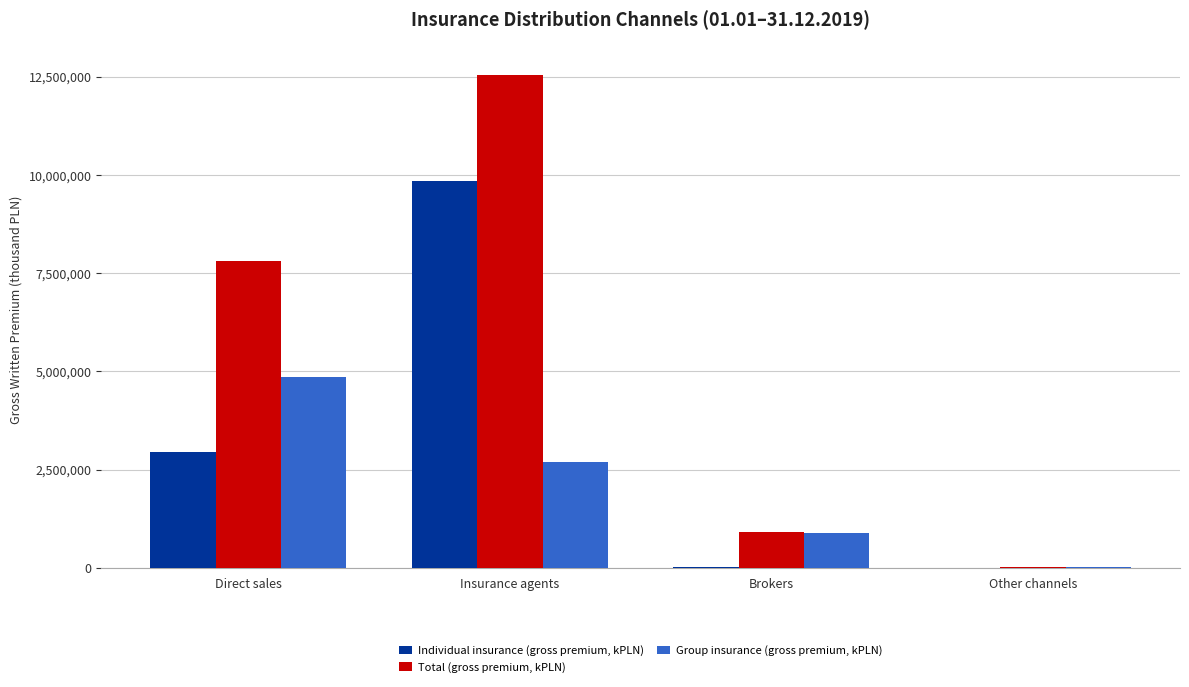

What are all the series names shown in the legend?

Individual insurance (gross premium, kPLN), Total (gross premium, kPLN), Group insurance (gross premium, kPLN)